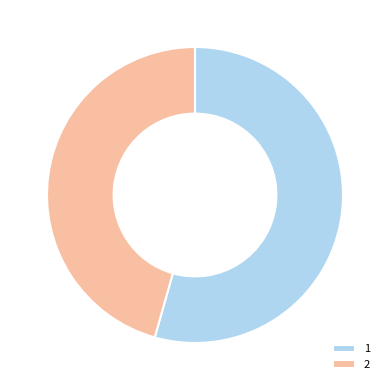

Rank the categories by value from lowest to highest.

2, 1